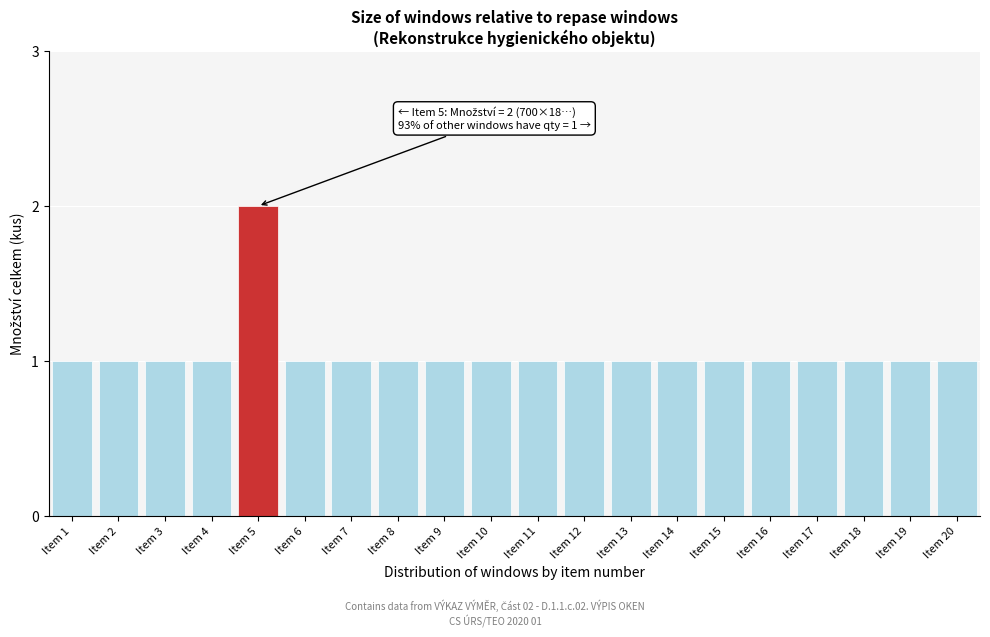

Reading left to right, transcribe all the data shown in this chart.

Item 1=1	Item 2=1	Item 3=1	Item 4=1	Item 5=2	Item 6=1	Item 7=1	Item 8=1	Item 9=1	Item 10=1	Item 11=1	Item 12=1	Item 13=1	Item 14=1	Item 15=1	Item 16=1	Item 17=1	Item 18=1	Item 19=1	Item 20=1